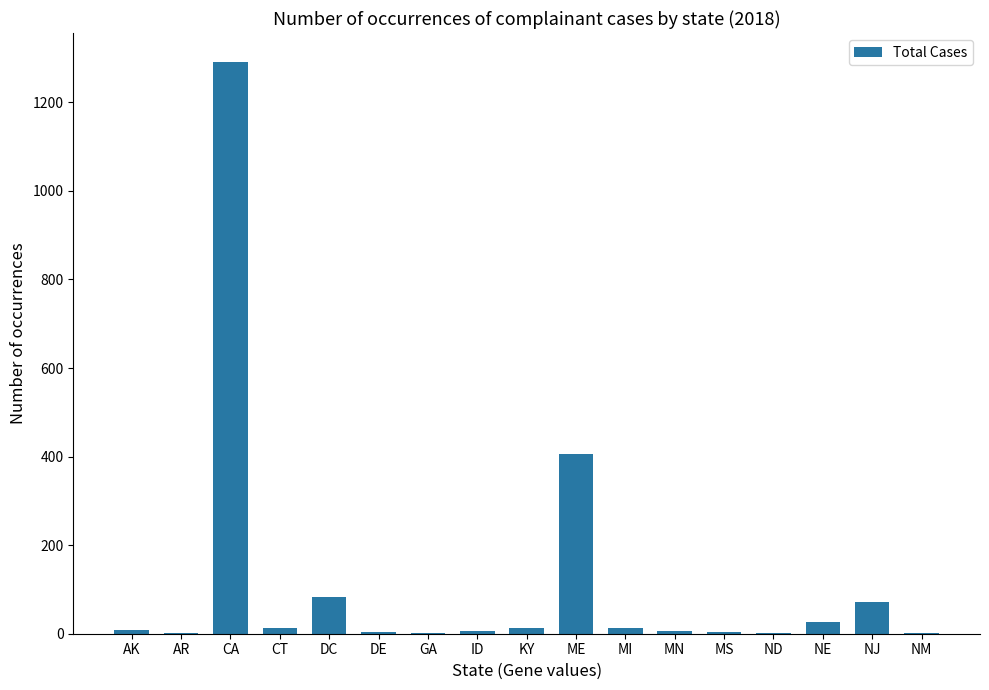

Is it true that the value at NJ is 71?

True